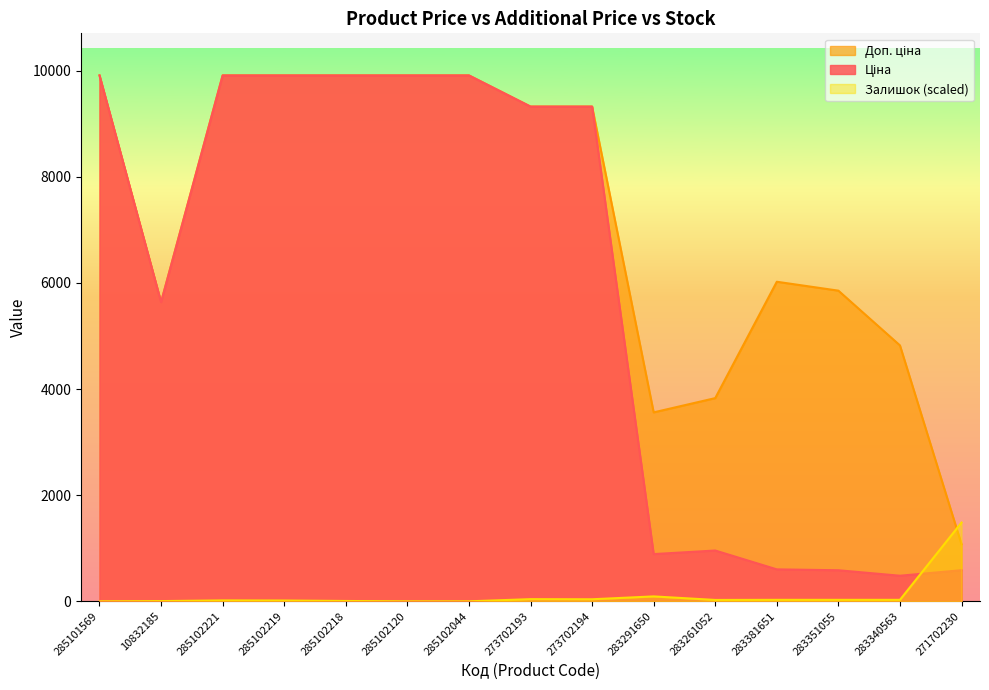

What position from the right is 273702194?

7